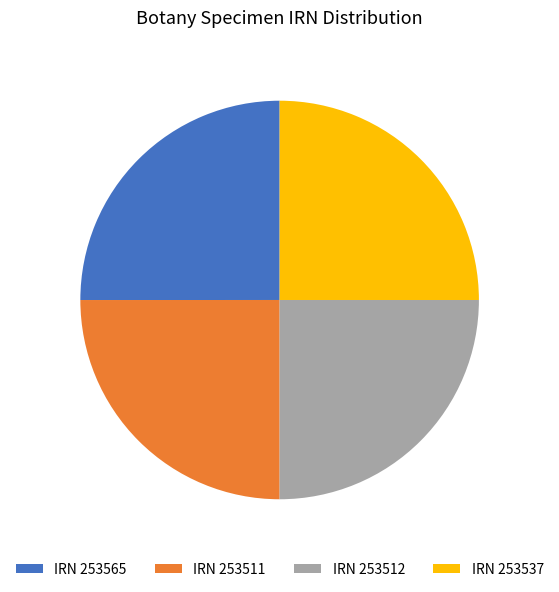

Is it true that IRN 253511 is 36% of the pie?

False